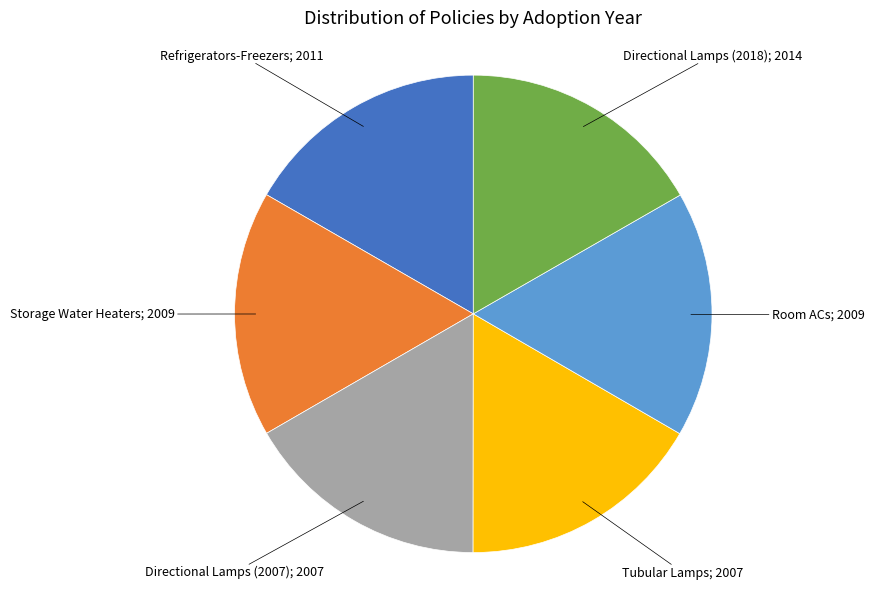

Is there any slice that represents more than half of the pie?

No